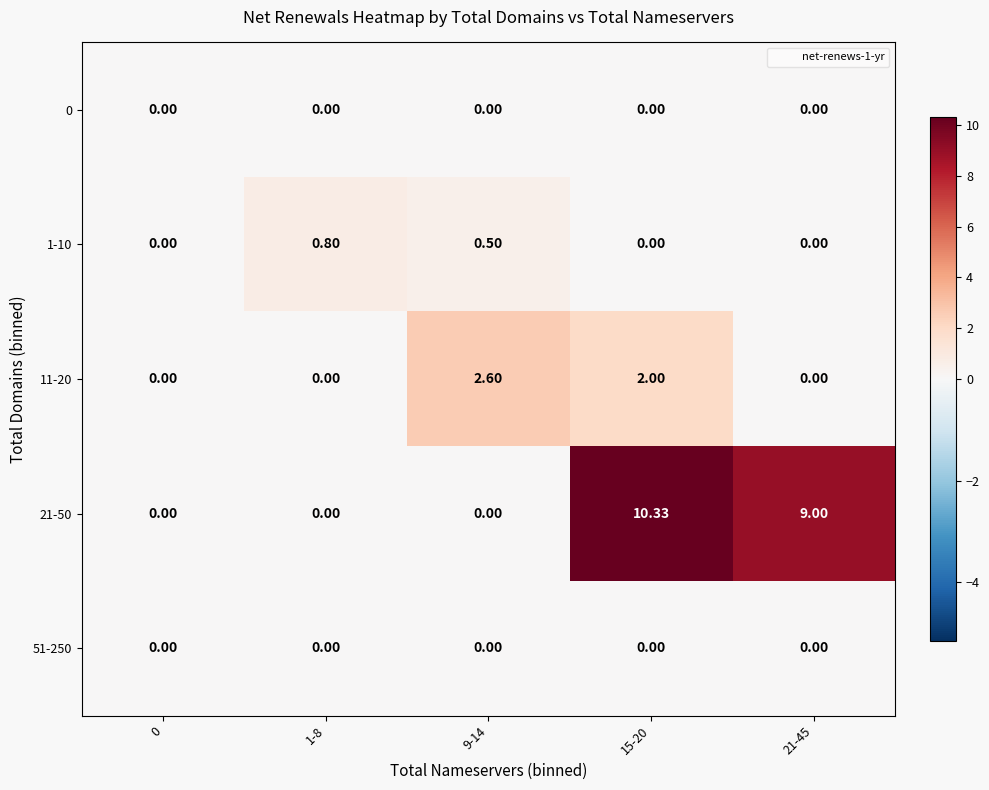

Reading right to left, list all the values displayed in this chart.

0: 21-45=0.0	15-20=0.0	9-14=0.0	1-8=0.0	0=0.0
1-10: 21-45=0.0	15-20=0.0	9-14=0.5	1-8=0.8	0=0.0
11-20: 21-45=0.0	15-20=2.0	9-14=2.6	1-8=0.0	0=0.0
21-50: 21-45=9.0	15-20=10.3	9-14=0.0	1-8=0.0	0=0.0
51-250: 21-45=0.0	15-20=0.0	9-14=0.0	1-8=0.0	0=0.0